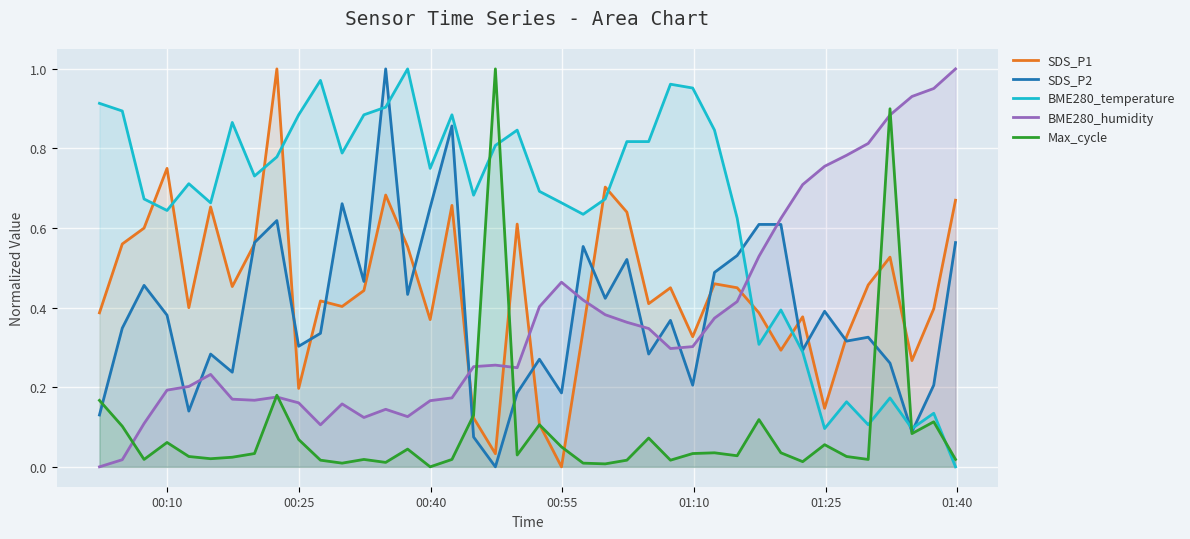

Which series has the largest total across all categories?

BME280_temperature